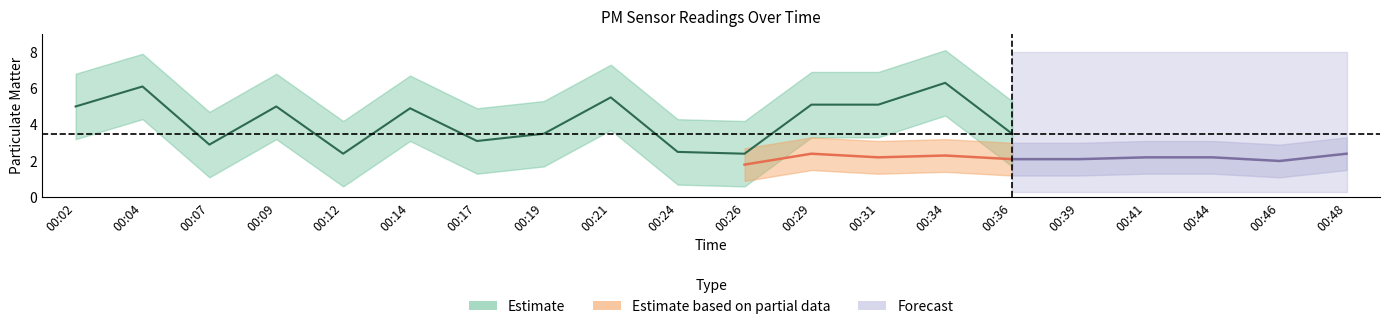

Is this an area chart (filled region under the line)?

No